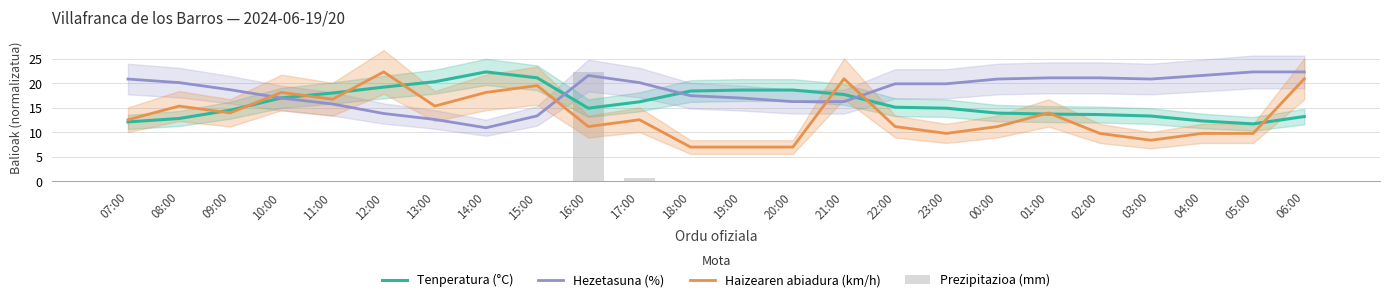

What position from the right is 12:00?

19